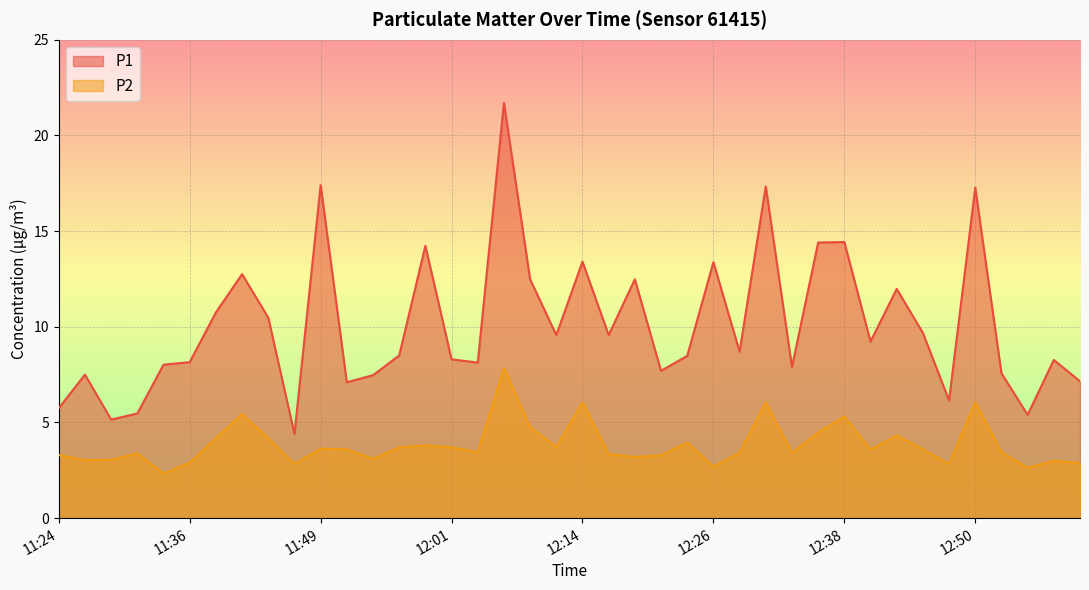

List the labels in order of P2 value, smallest first.

11:34, 12:55, 12:26, 11:47, 12:48, 13:00, 11:36, 12:58, 11:26, 11:29, 11:54, 12:19, 12:21, 11:24, 12:16, 11:31, 12:28, 12:33, 12:04, 12:53, 12:41, 11:52, 12:46, 11:49, 11:57, 12:01, 12:11, 11:59, 12:24, 11:39, 11:44, 12:43, 12:36, 12:09, 12:38, 11:42, 12:14, 12:31, 12:50, 12:06